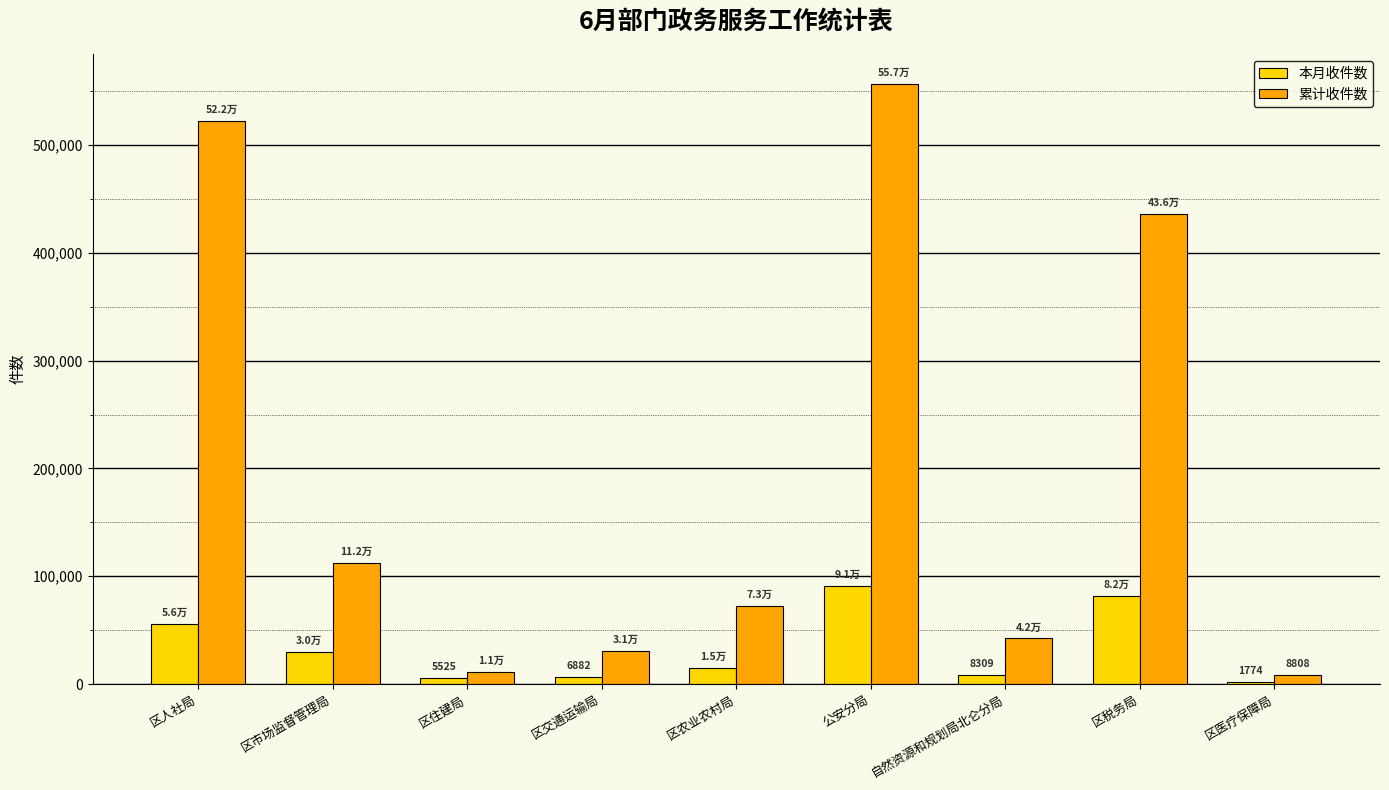

Which series has the widest spread of values?

累计收件数